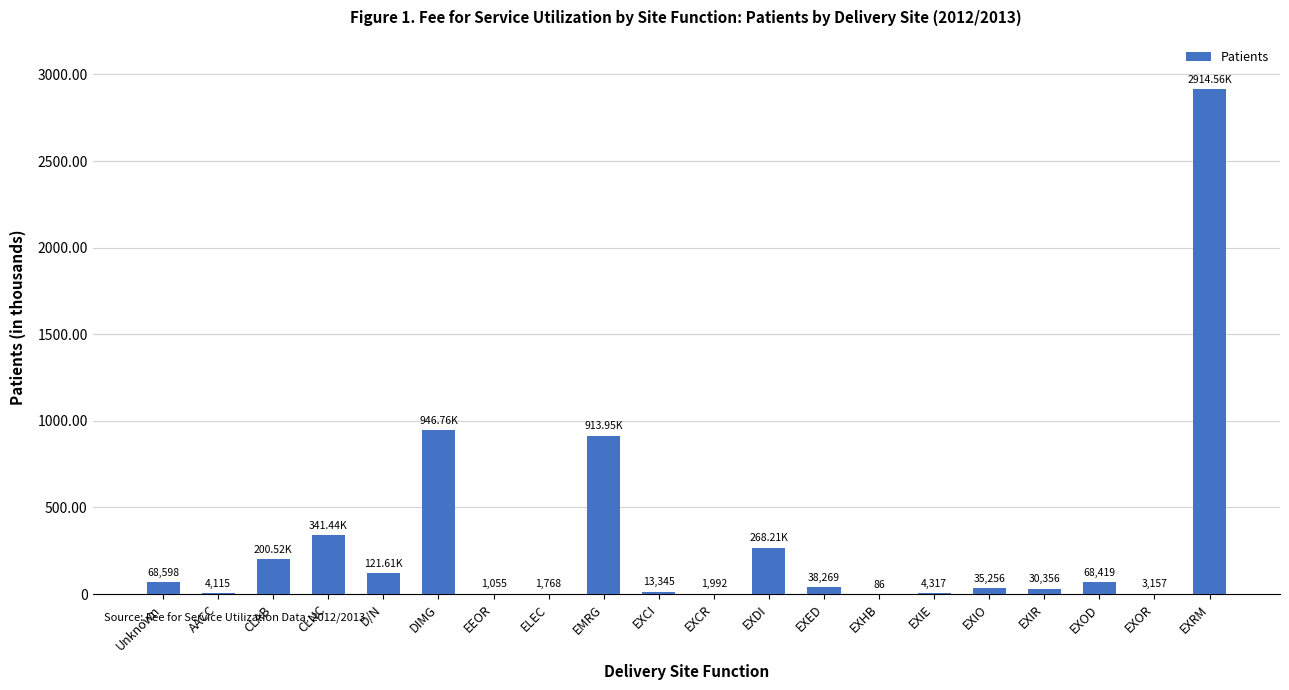

Rank the categories by value from highest to lowest.

EXRM, DIMG, EMRG, CLNC, EXDI, CLAB, D/N, Unknown, EXOD, EXED, EXIO, EXIR, EXCI, EXIE, AACC, EXOR, EXCR, ELEC, EEOR, EXHB